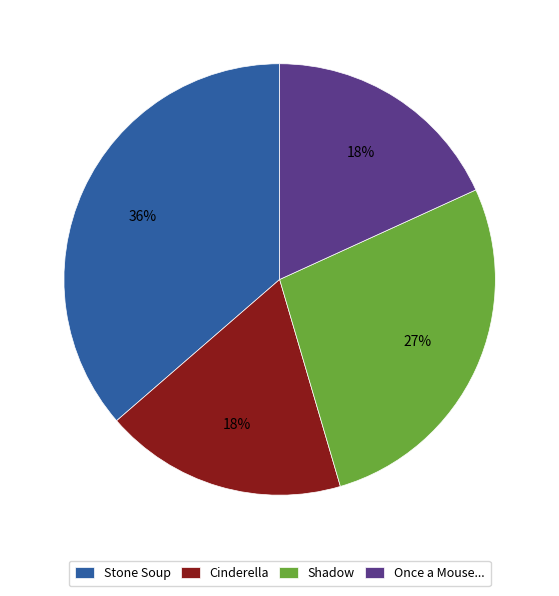

Which category has the biggest portion of the pie?

Stone Soup